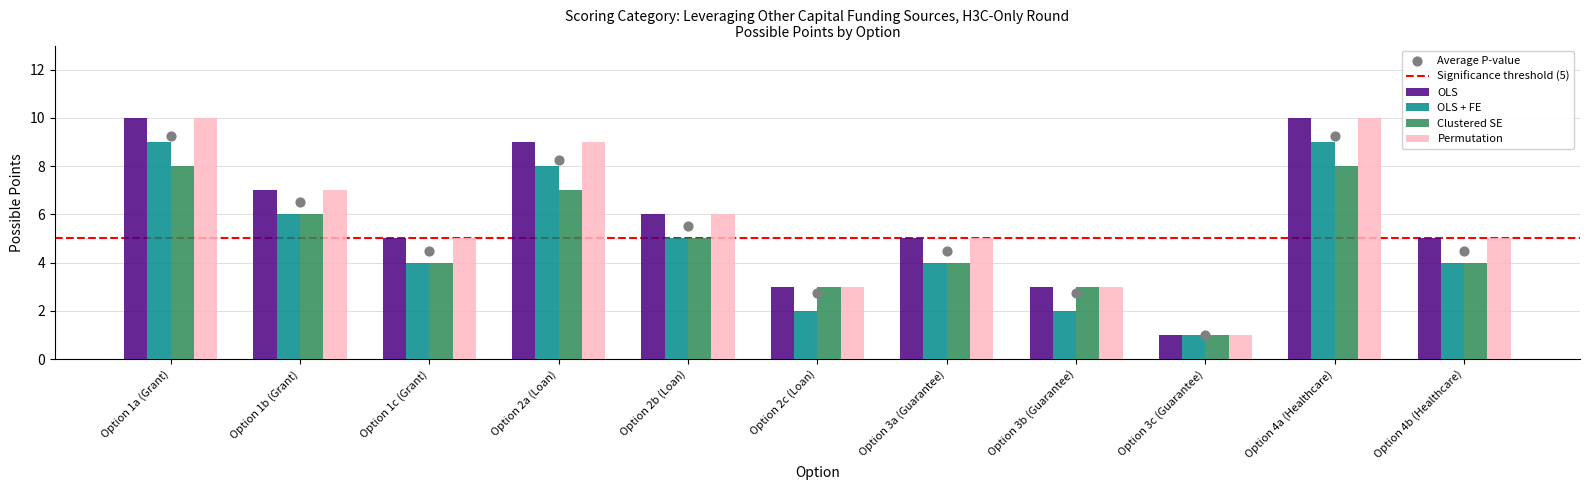

Is the value of Clustered SE at Option 4b (Healthcare) greater than the value of OLS at Option 1a (Grant)?

No